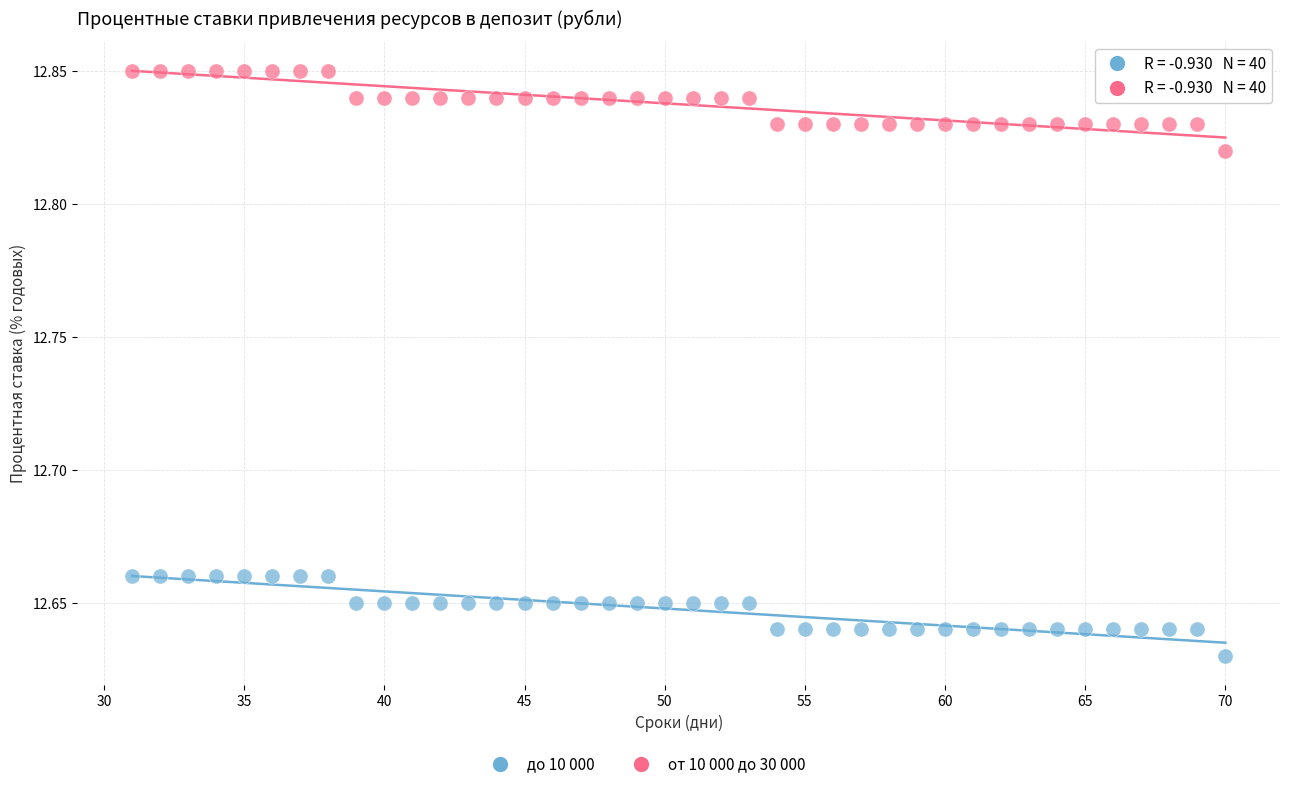

Across all data points, what is the range of X values (max minus min)?

39.0